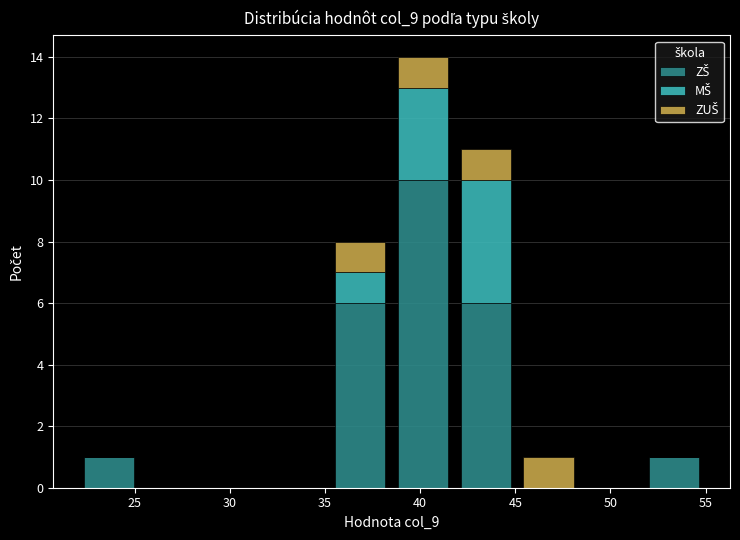

Reading left to right, list every stacked bar in this chart as the range it spans on the x-axis followed by its total height. Neither the bar edges nor the heights are printed on the chart, so give them approximately, as read against the axes.

22.0 to 25.3: 1
25.3 to 28.6: 0
28.6 to 31.9: 0
31.9 to 35.2: 0
35.2 to 38.5: 8
38.5 to 41.8: 14
41.8 to 45.1: 11
45.1 to 48.4: 1
48.4 to 51.7: 0
51.7 to 55.0: 1